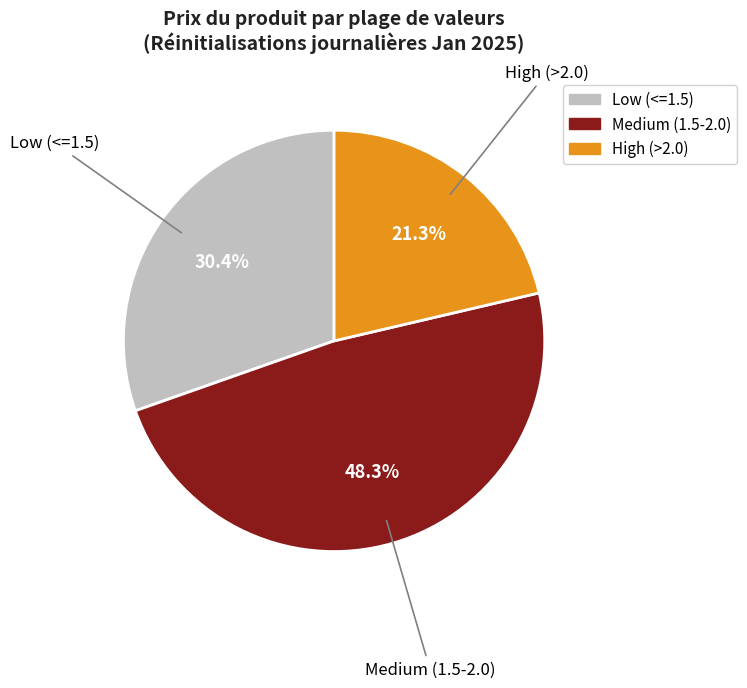

Is there a majority slice in this chart?

No